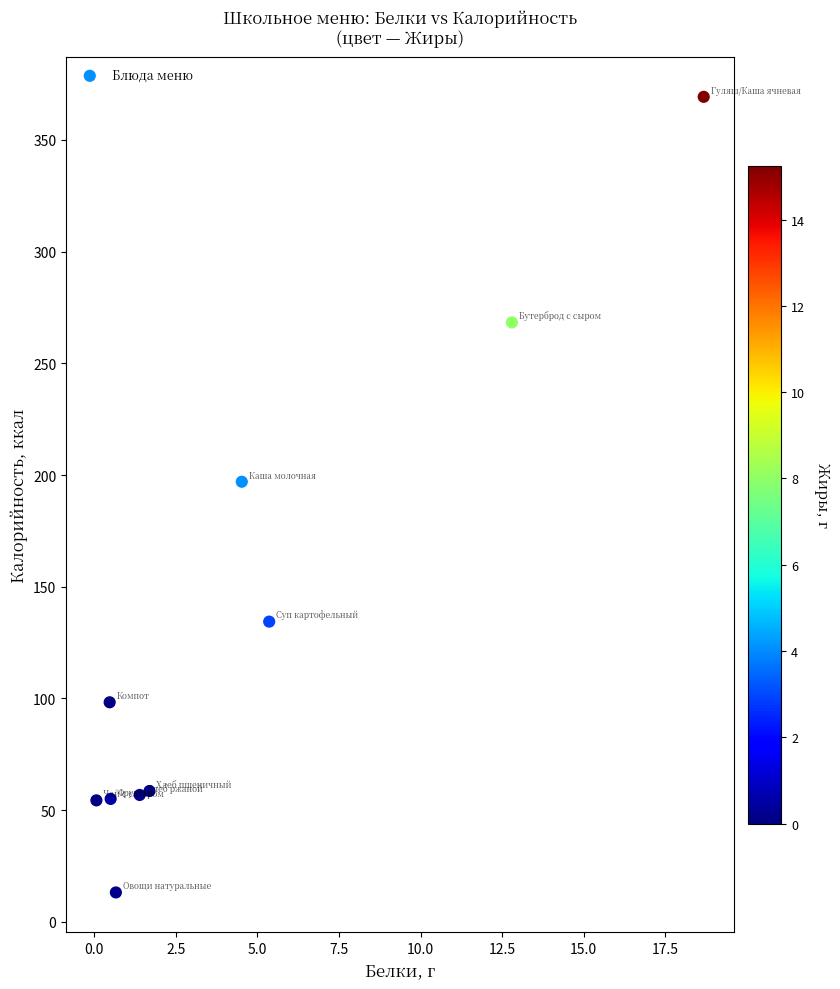

What Y value in the scatter plot is closest to 191?

197.0